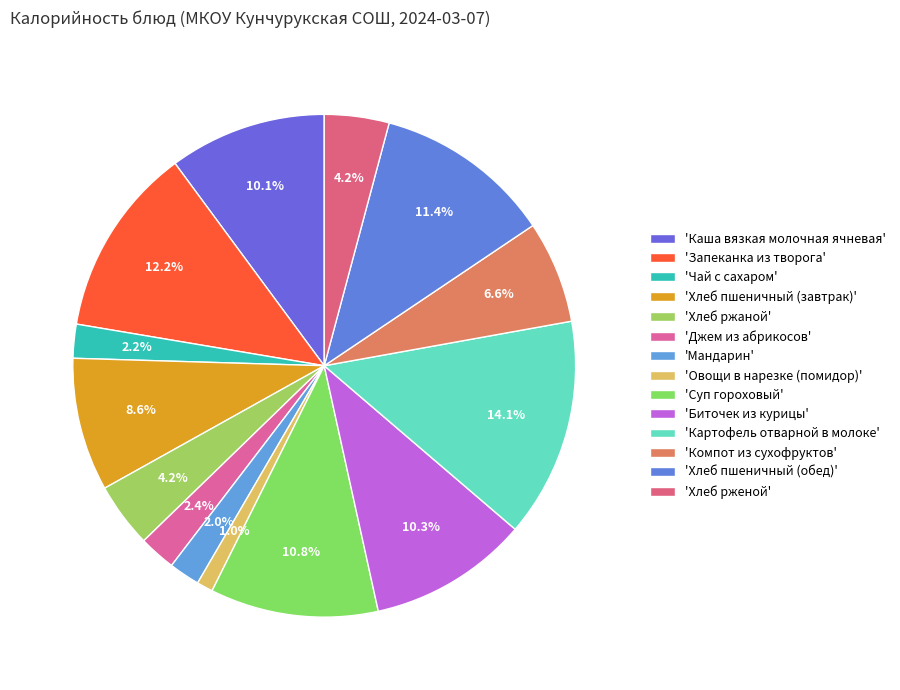

Which category has the smallest portion of the pie?

Овощи в нарезке (помидор)